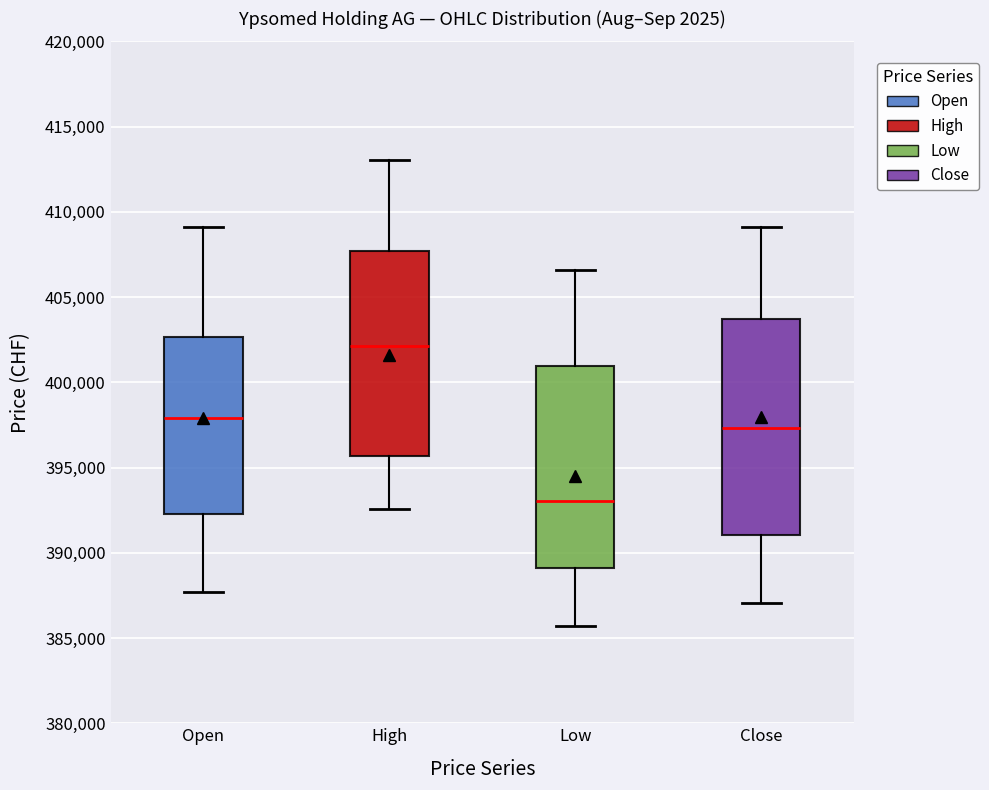

Which box's median line is the highest?

High